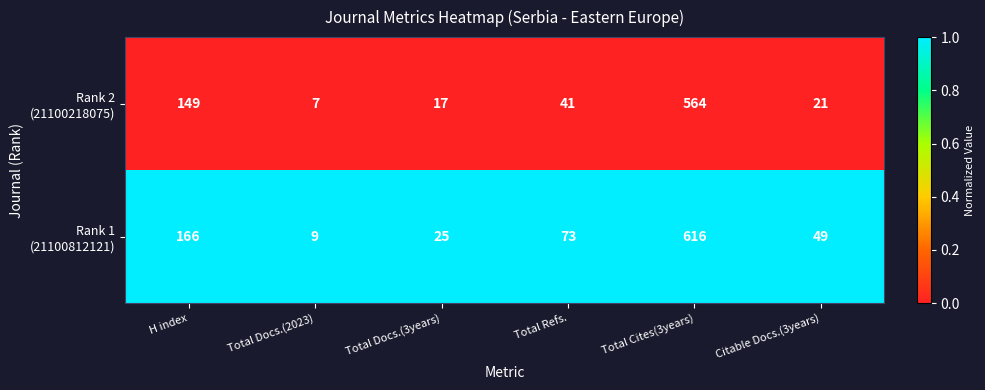

What is the difference between the highest and lowest values at H index?

17